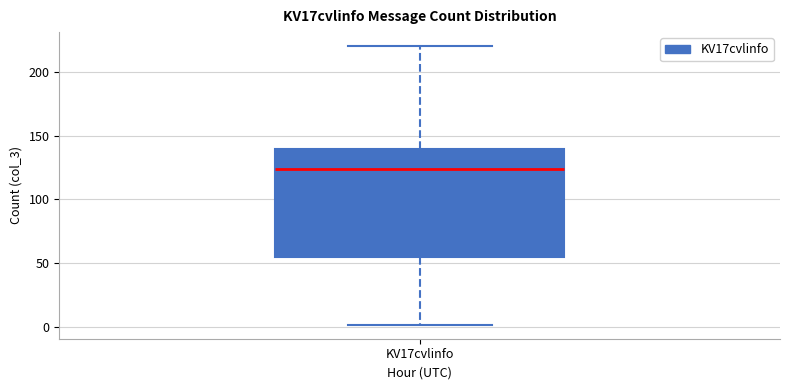

Where does the lower whisker of the box for KV17cvlinfo end on the y-axis? The values are not printed on the chart, so give them approximately, as read against the axis.

0